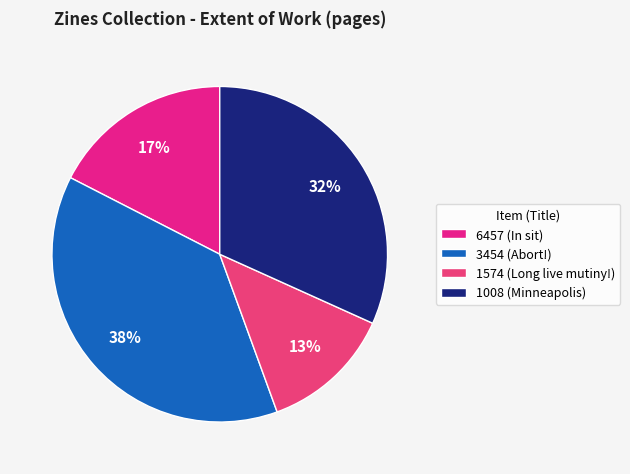

The 1574 (Long live mutiny!) slice represents 13% of the pie. True or false?

True